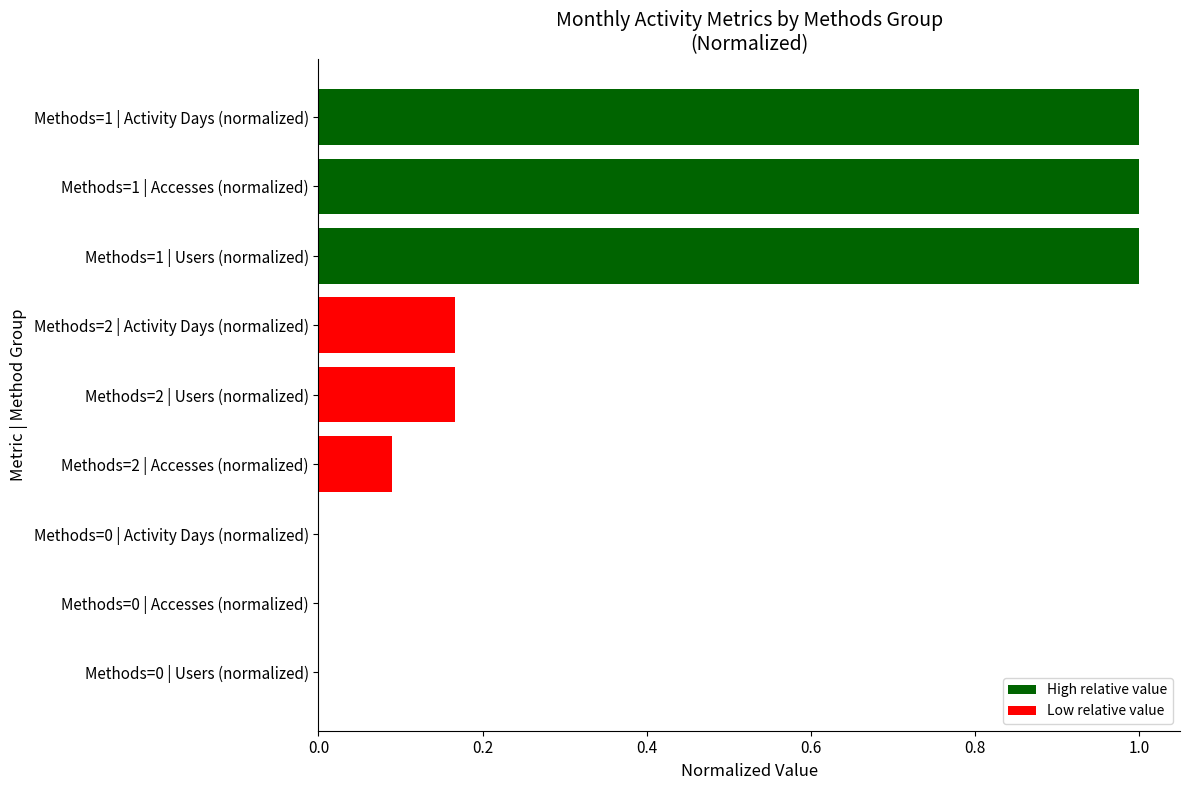

True or false: the data shows 1.0 at Methods=1 | Activity Days (normalized).

True